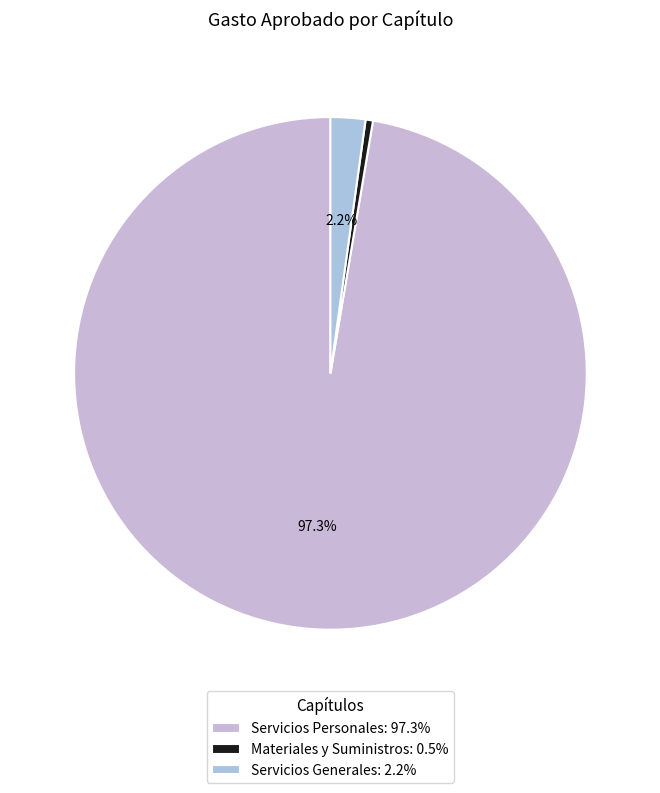

Combined, what portion of the pie is Servicios Personales and Servicios Generales?

99.5%